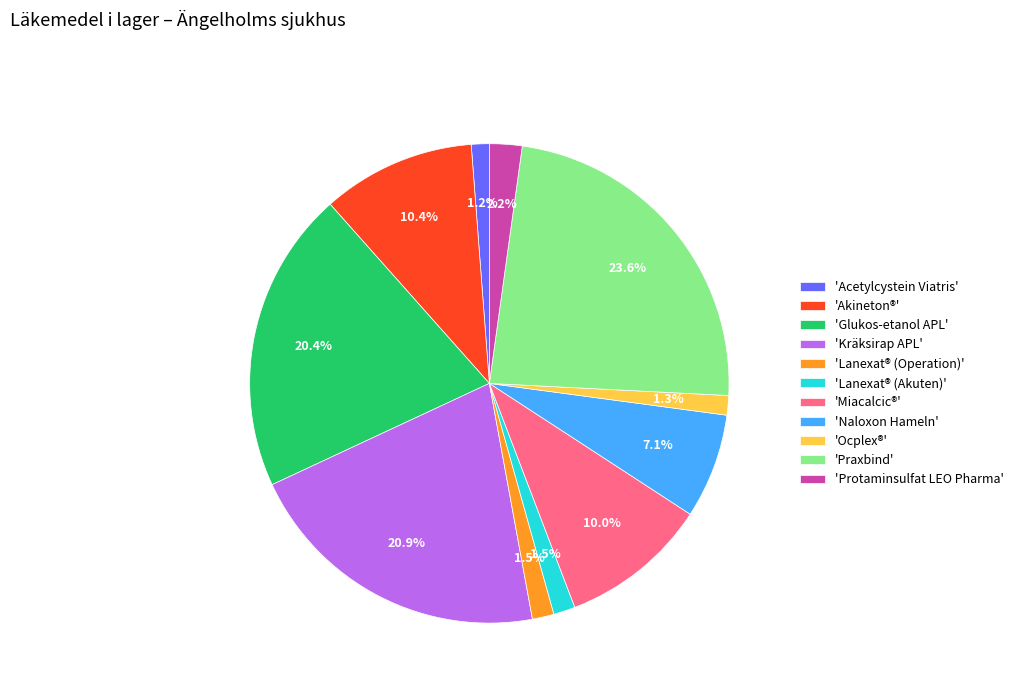

Which category has the biggest portion of the pie?

'Praxbind'